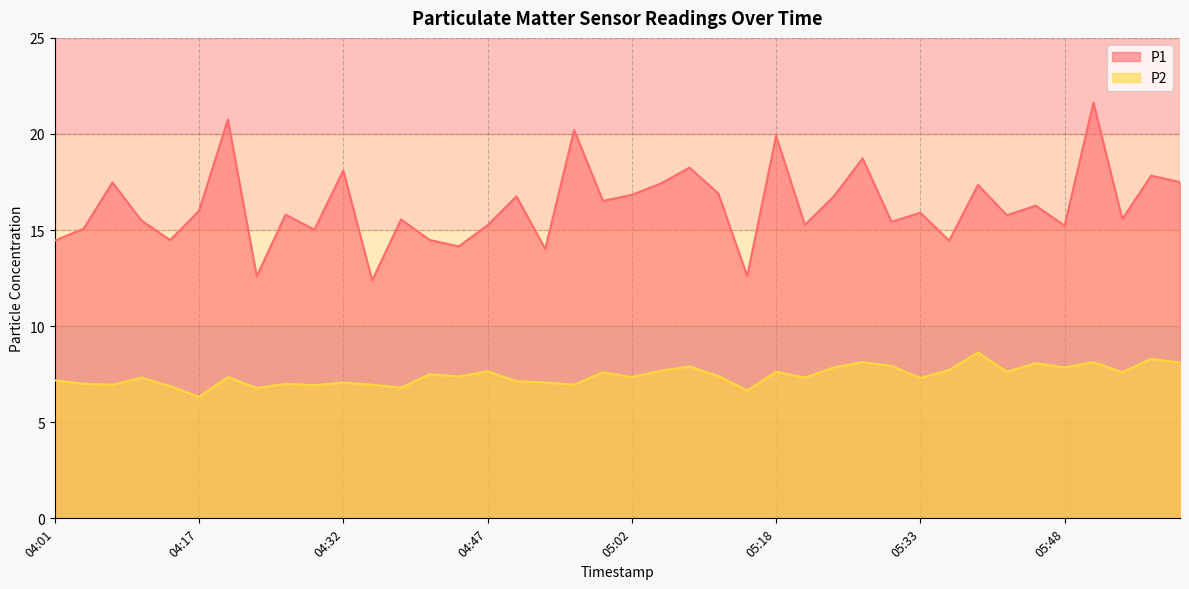

At which category does P2 reach its first local peak?

04:10